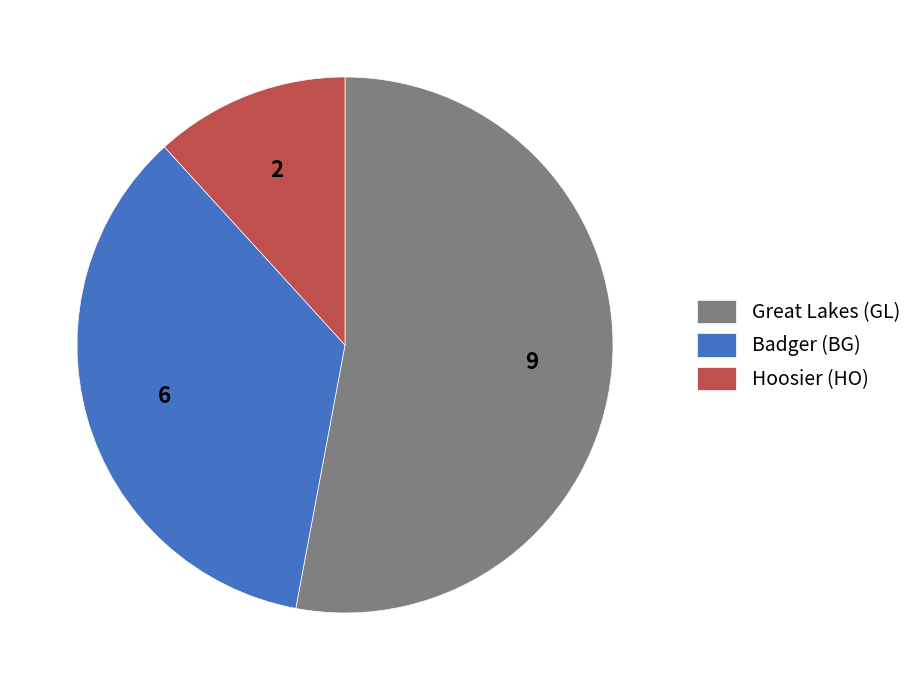

The Badger (BG) slice represents 35% of the pie. True or false?

True